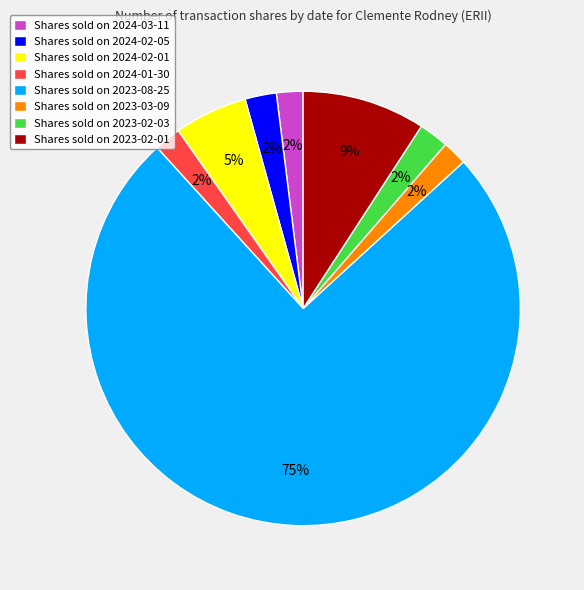

Which category accounts for the majority?

Shares sold on 2023-08-25